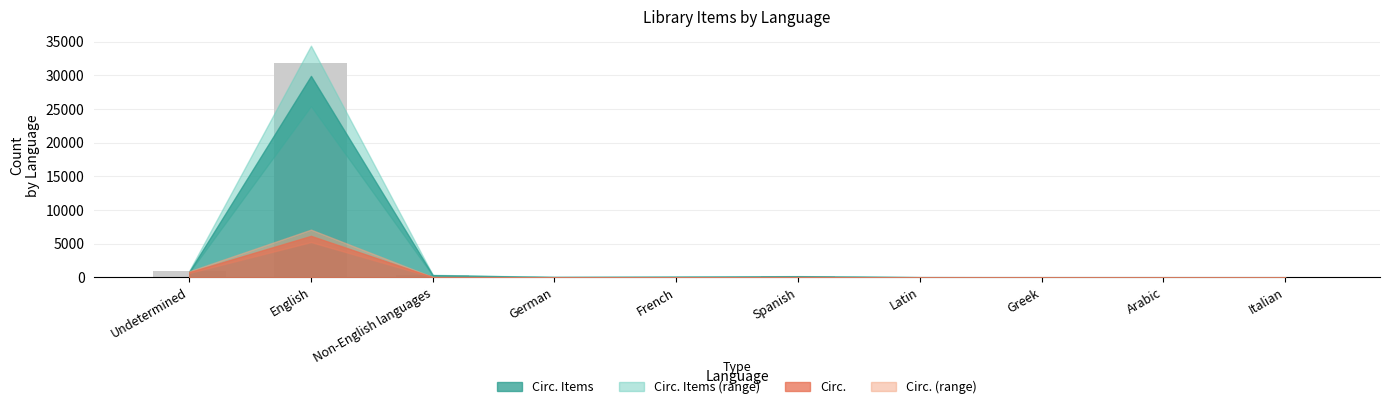

What is the maximum value shown in the chart?

31846